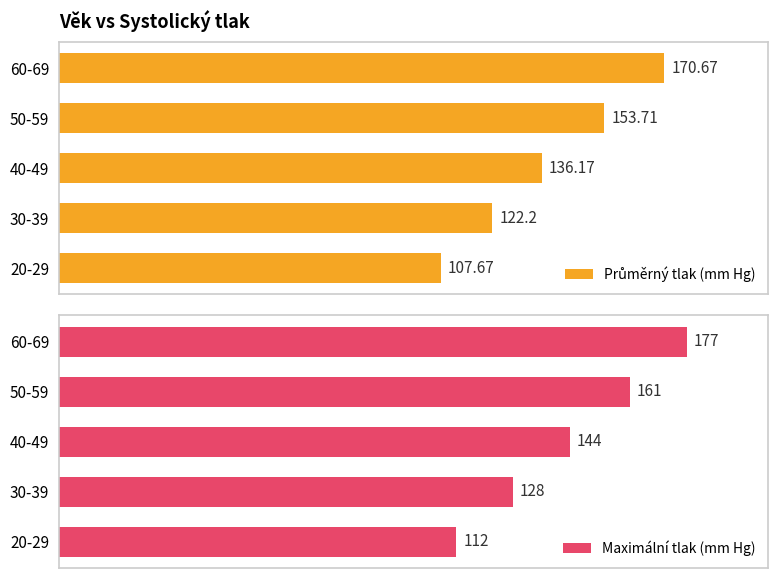

Does the chart contain any negative values?

No